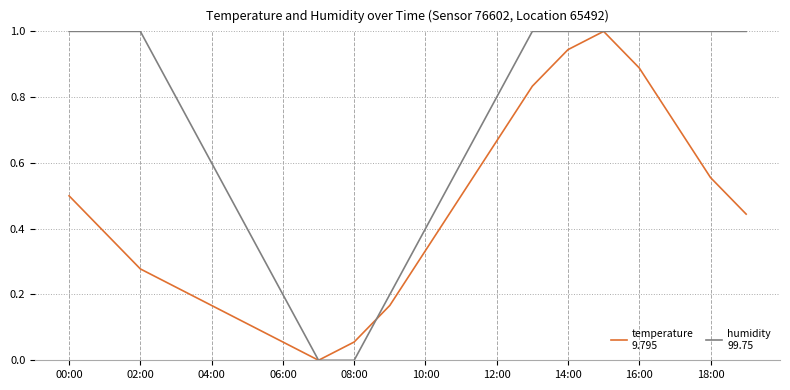

Does the chart display data point markers on the line(s)?

No